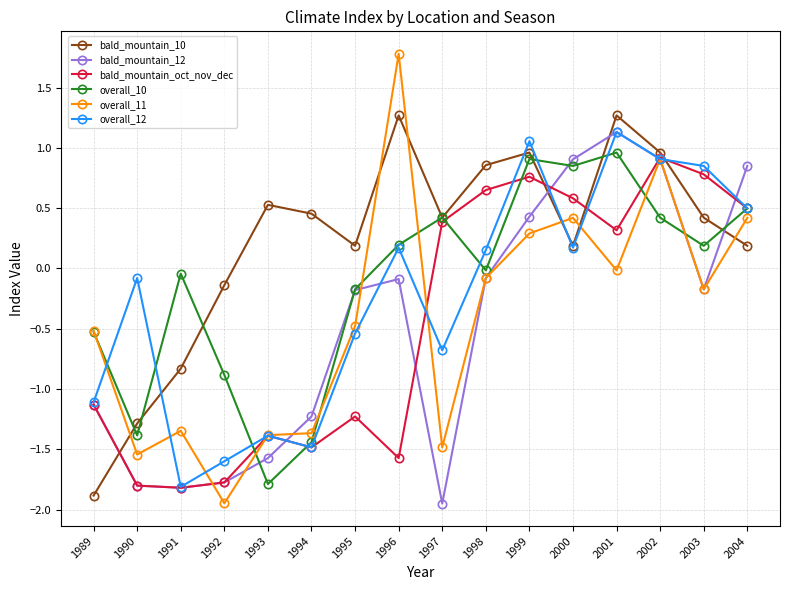

What is the lowest value of the overall_10 series?

-1.8